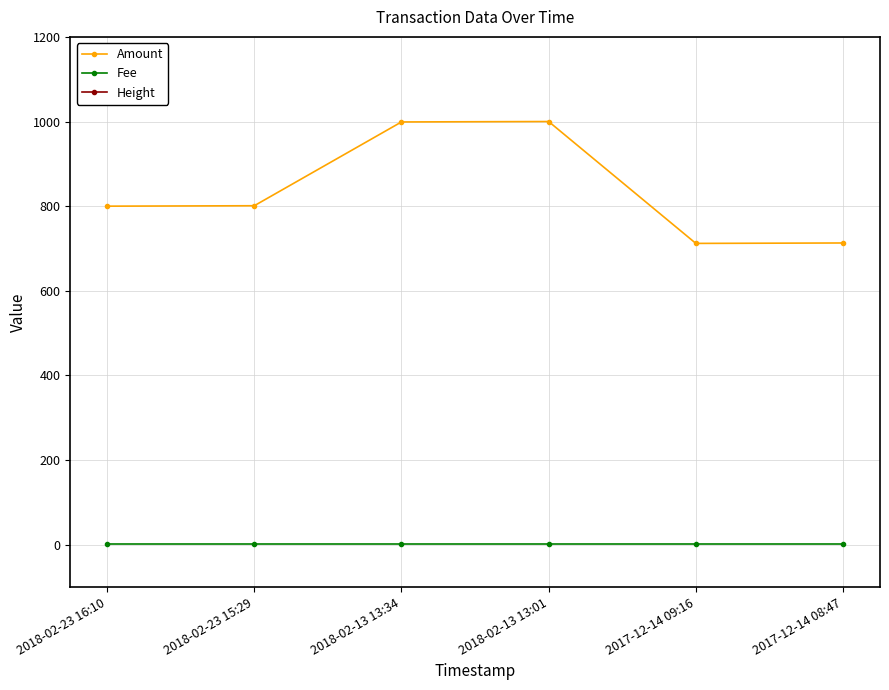

What is the difference between the maximum and second lowest values in the Amount series?

287